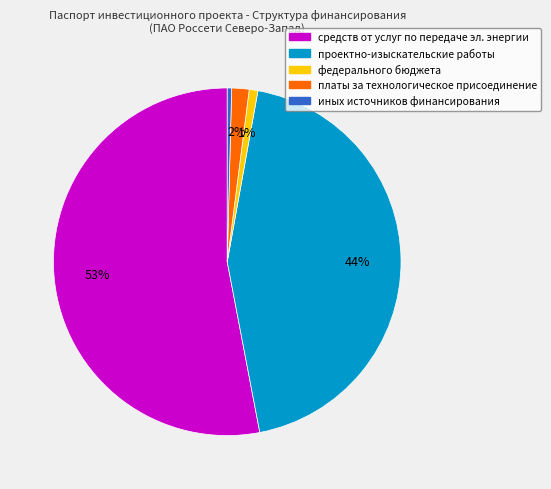

To the nearest percent, what is the average slice percentage?

20%